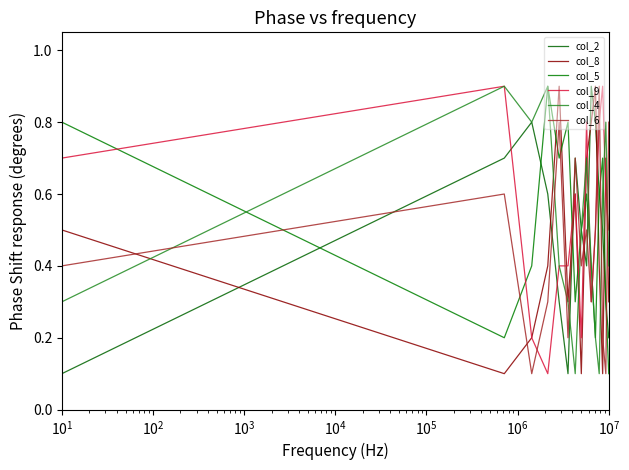

Does the chart have visible grid lines?

No